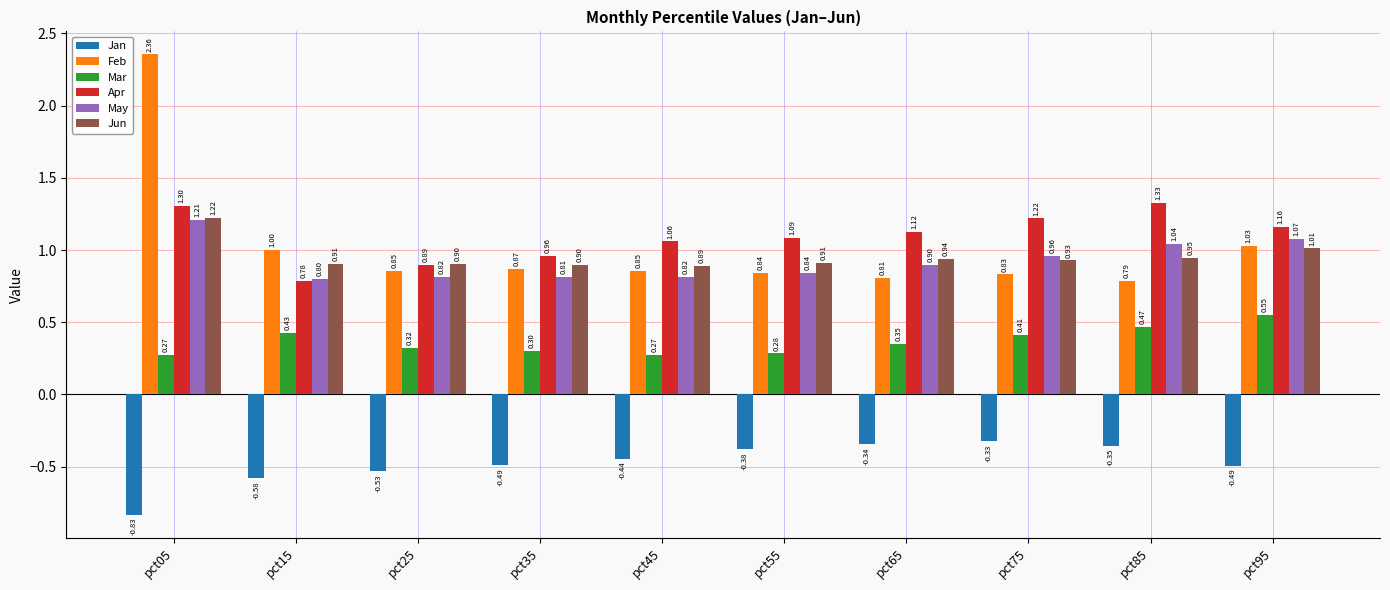

What is the difference between the second highest and second lowest values in the May series?

0.3